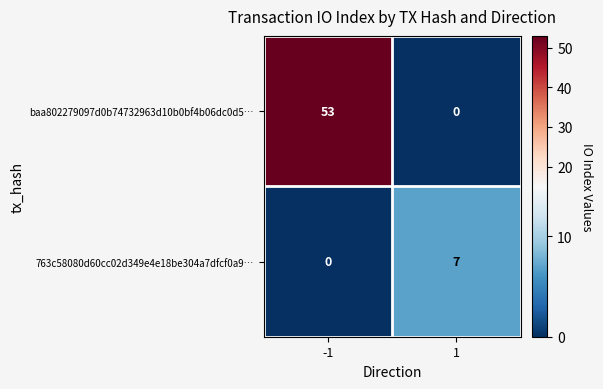

How many categories are shown in the chart?

2